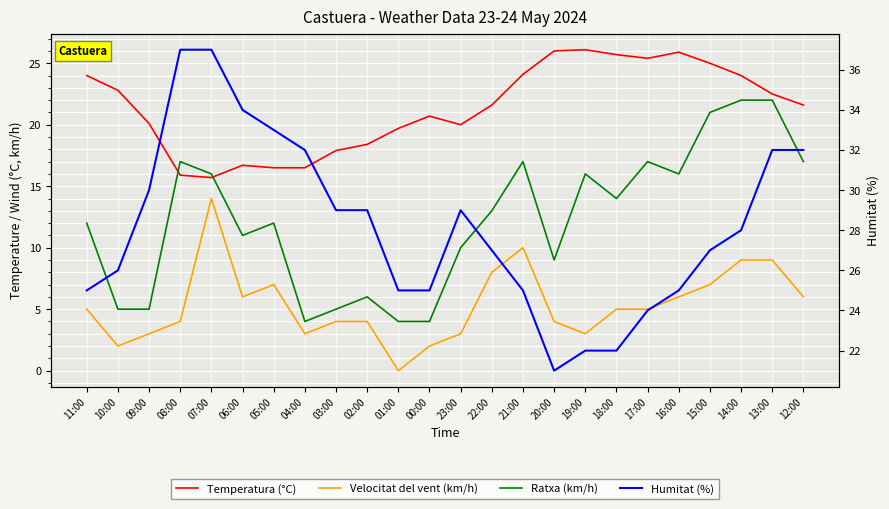

What is the sum of the Velocitat del vent (km/h) values at 21:00 and 07:00?

24.0